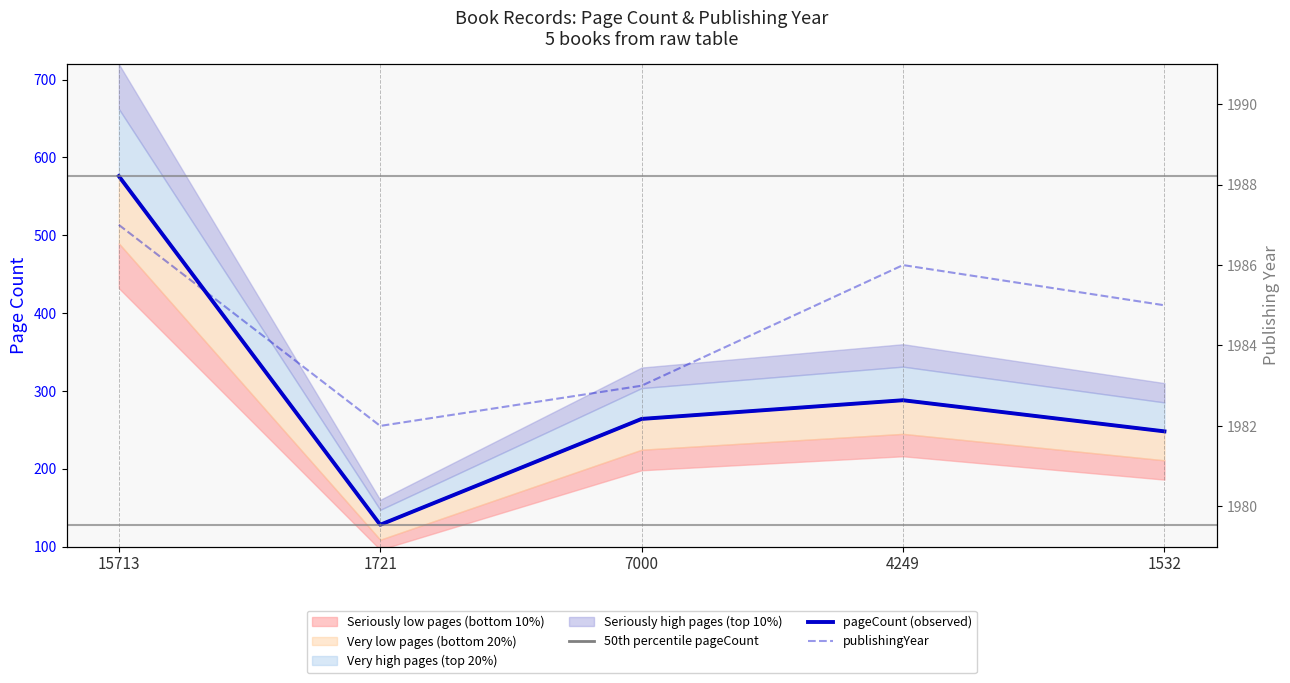

True or false: 50th percentile pageCount has more than 2 interior local peaks.

False